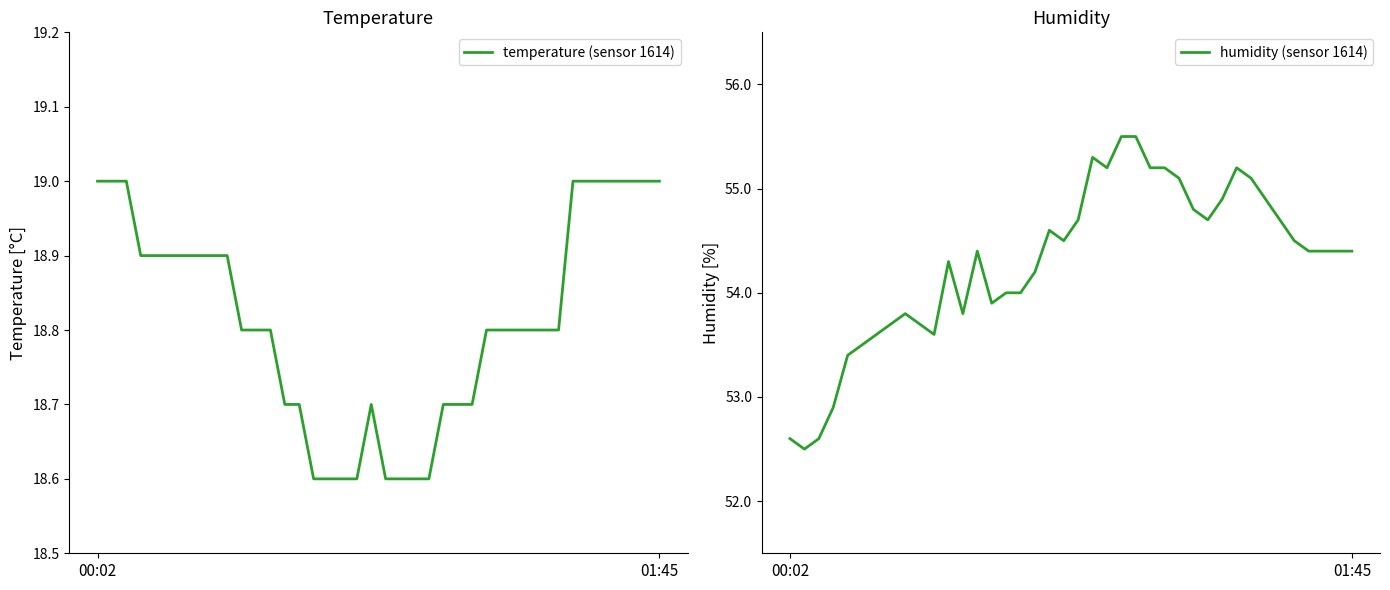

What is the total value across all series at 31?

74.0